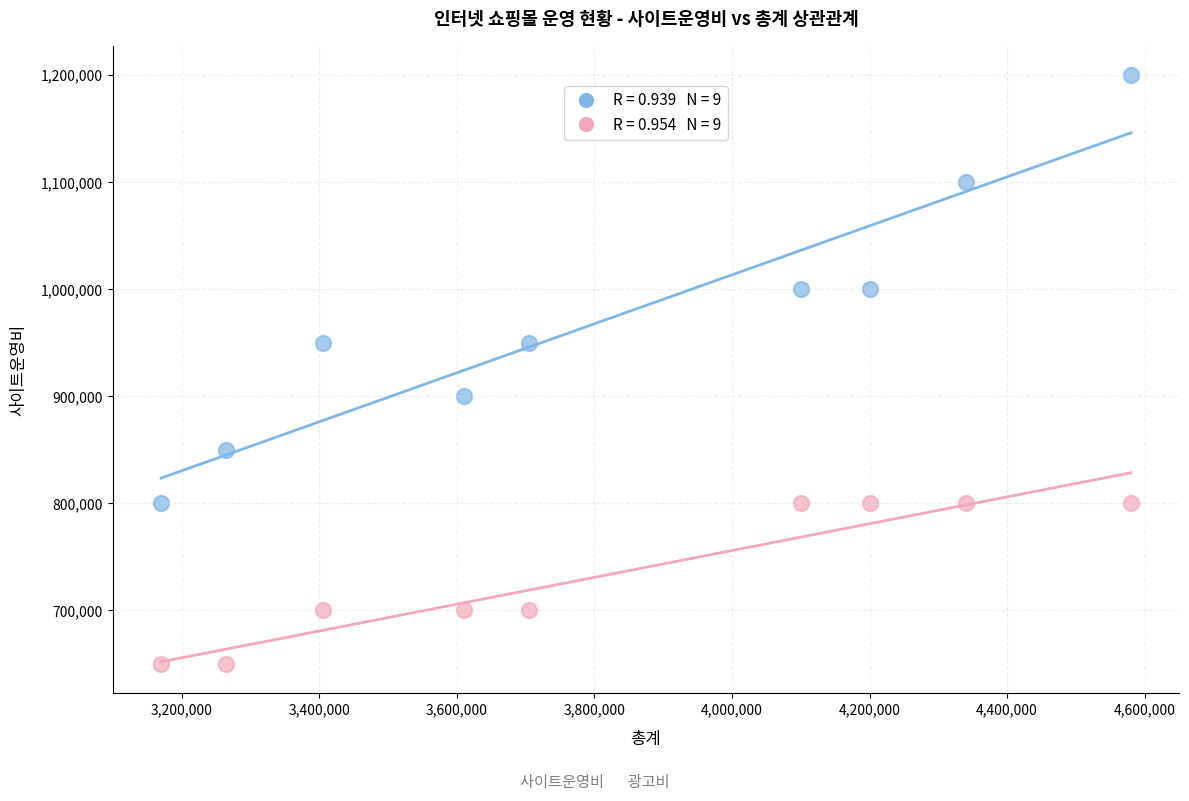

Across all data points, what is the range of Y values (max minus min)?

550000